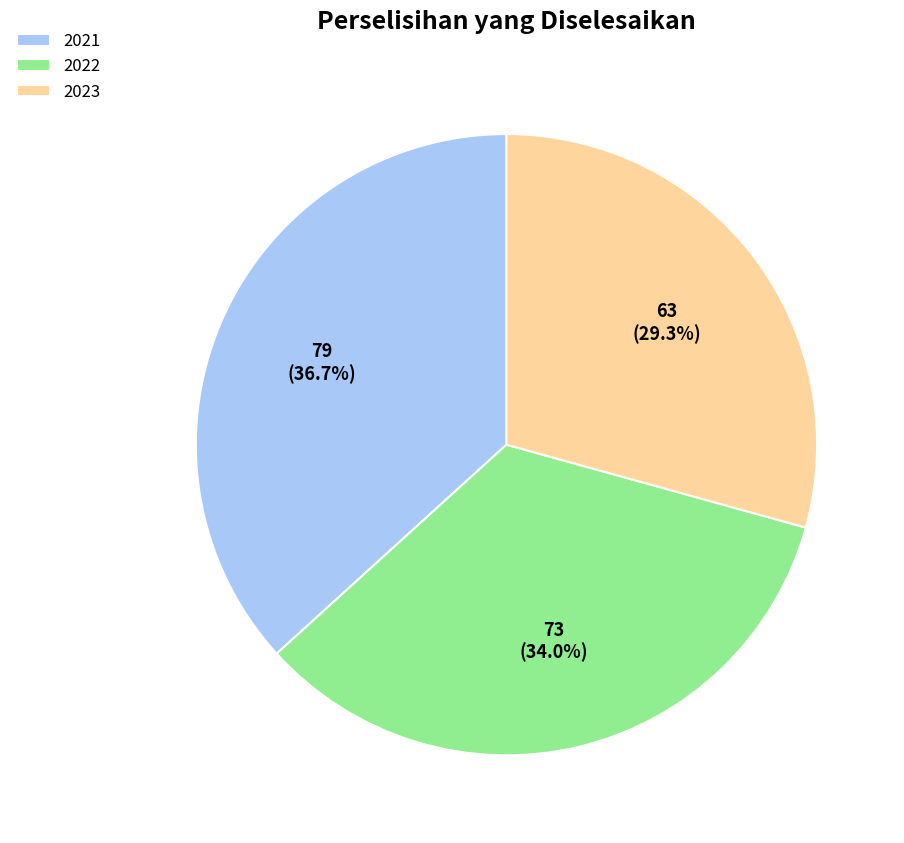

The 2022 slice represents 28% of the pie. True or false?

False